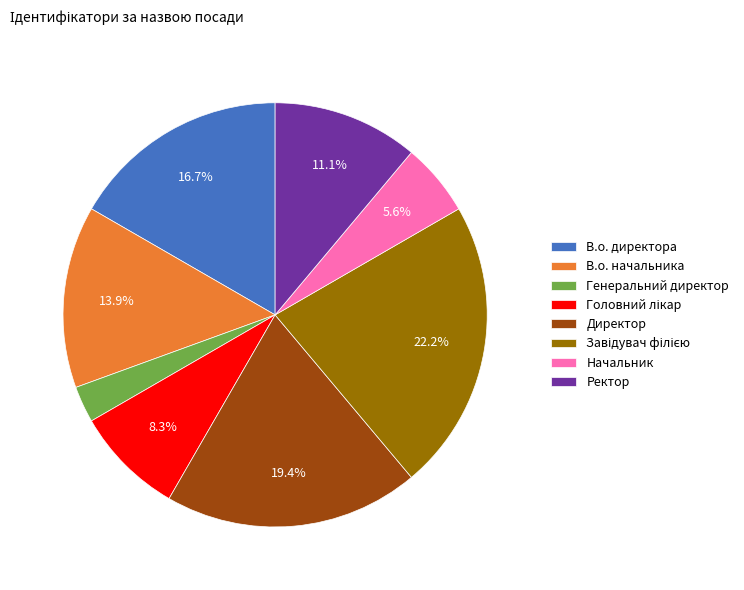

Do В.о. начальника and Генеральний директор together represent more than half of the pie?

No